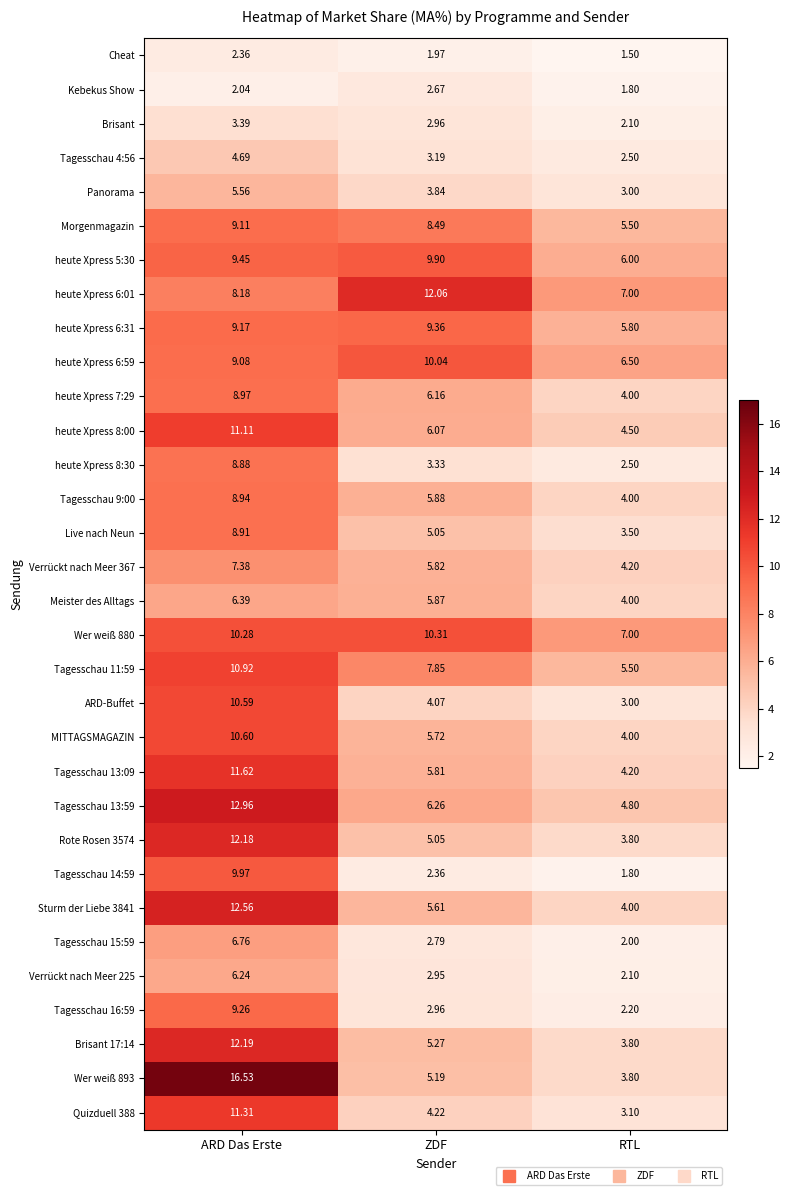

At which label does Wer weiß 893 reach its minimum?

RTL